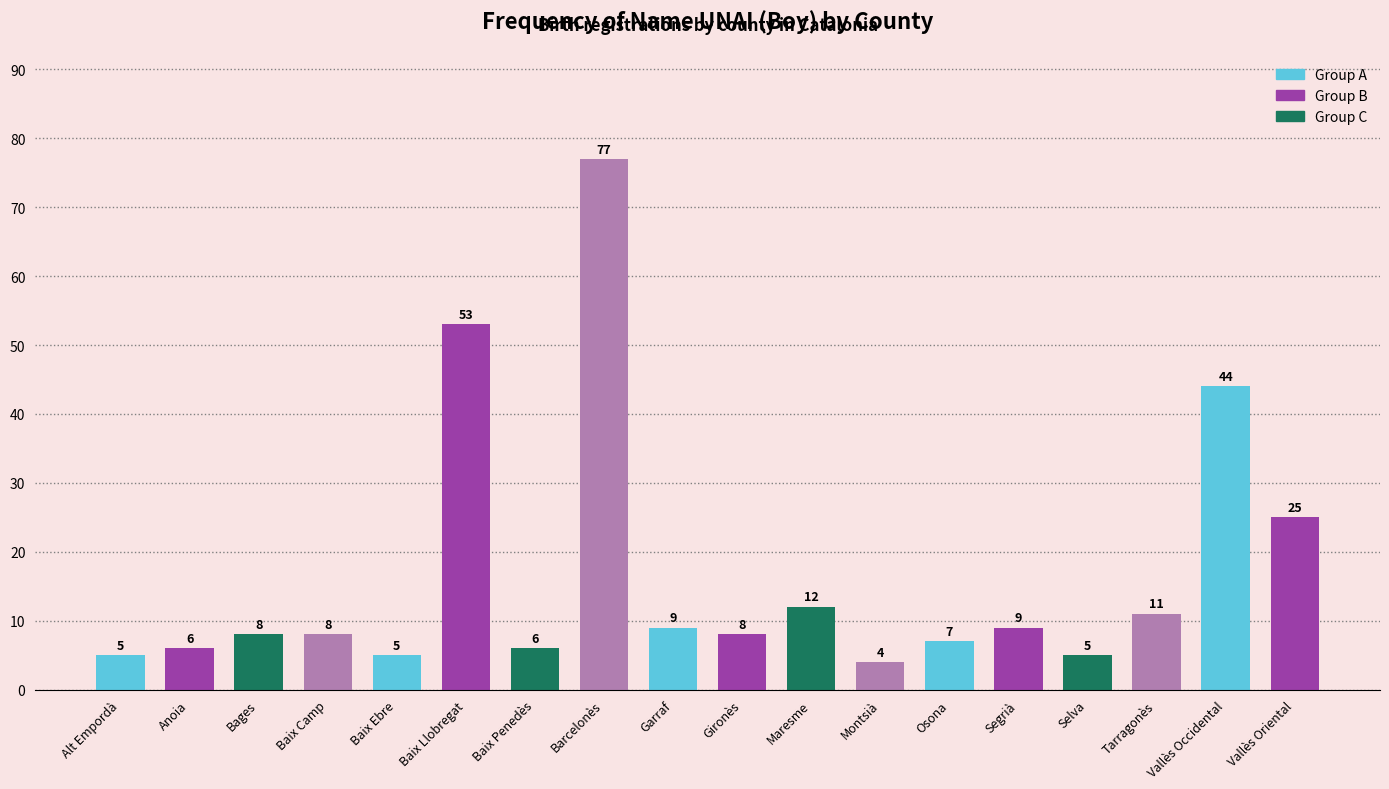

True or false: the data shows 53 at Baix Llobregat.

True